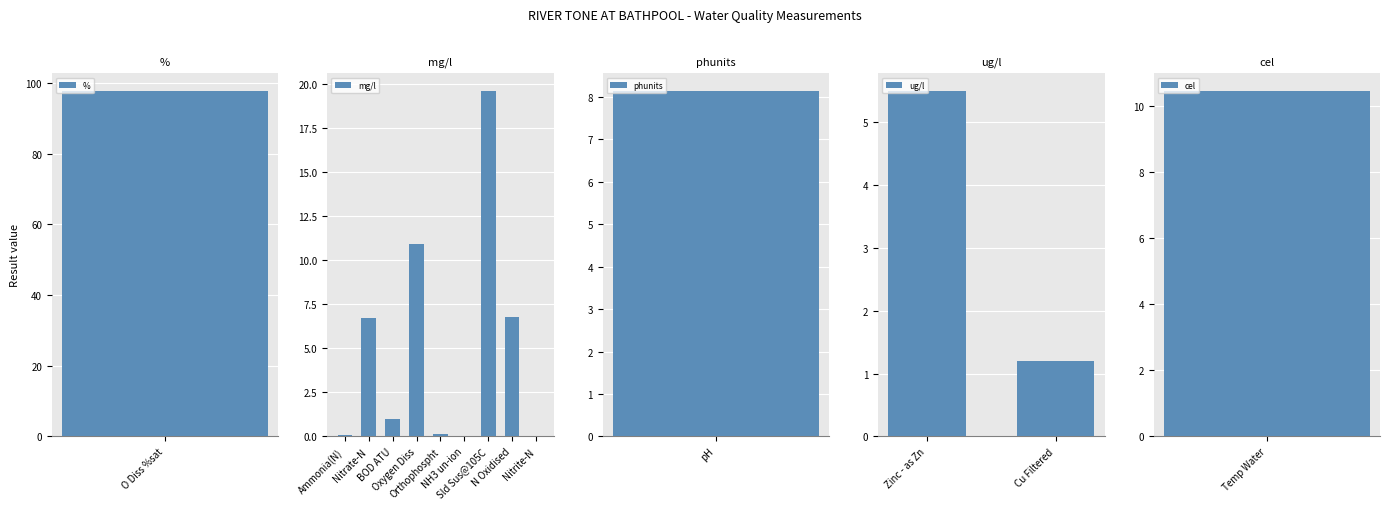

What is the sum of all mg/l values?

45.2